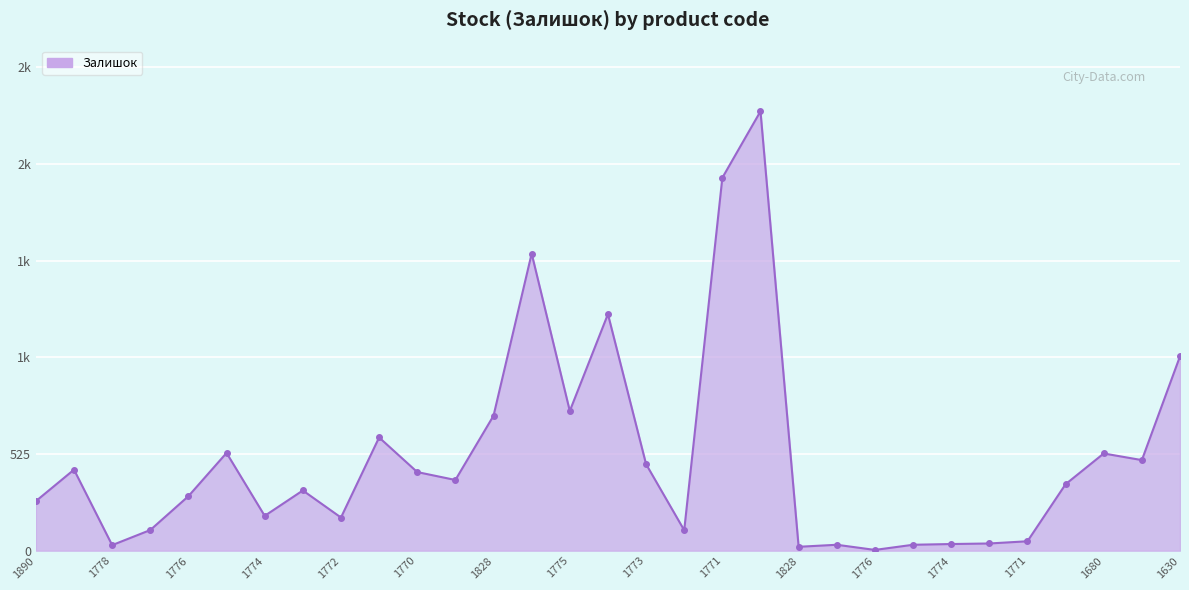

True or false: the data has more than 0 interior local peaks.

True